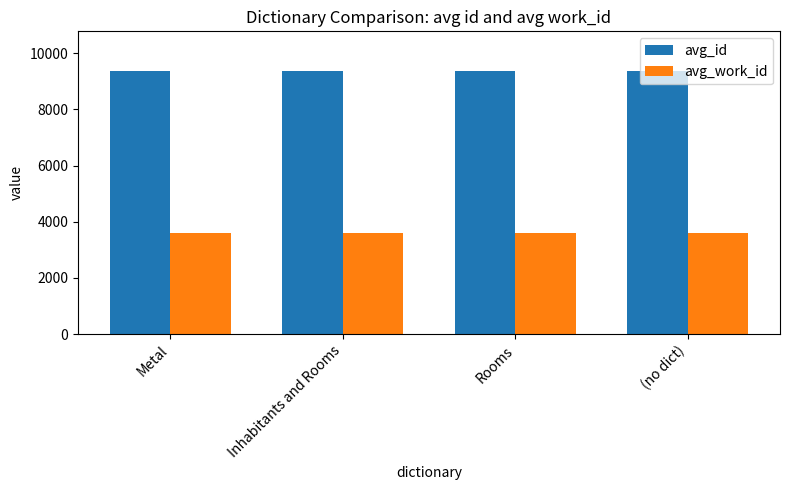

The value of avg_work_id at Inhabitants and Rooms is 1392.1. True or false?

False